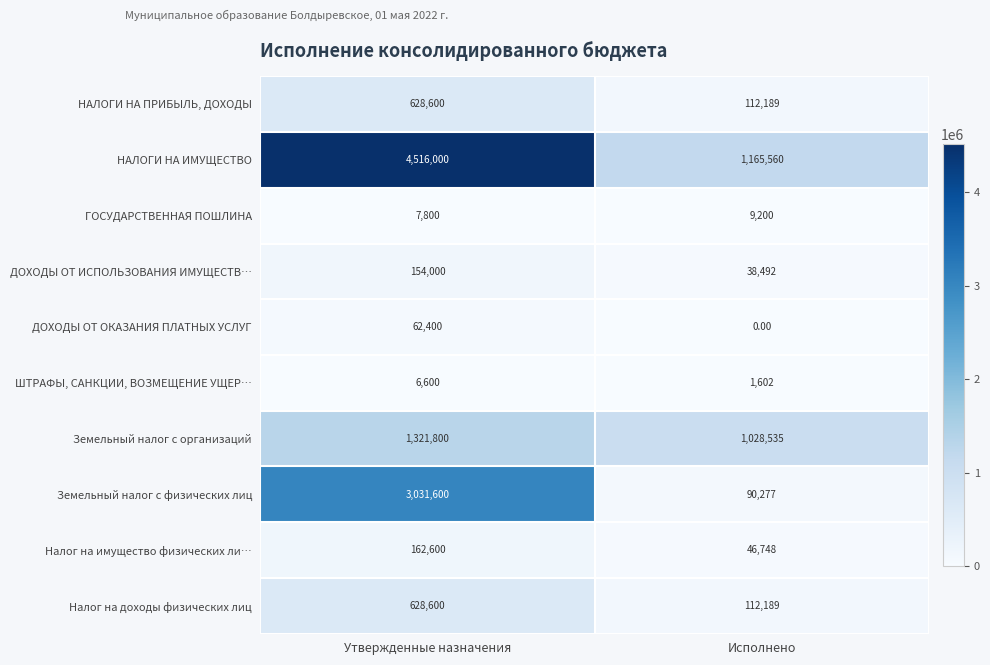

At which category does the chart reach its peak across all series?

Утвержденные назначения